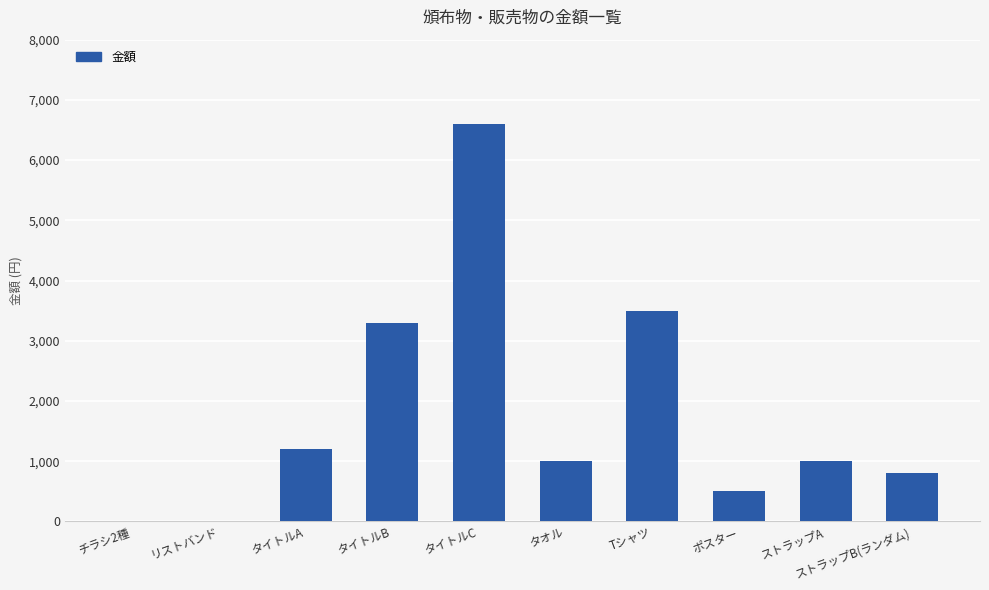

True or false: the data shows 1000 at タオル.

True